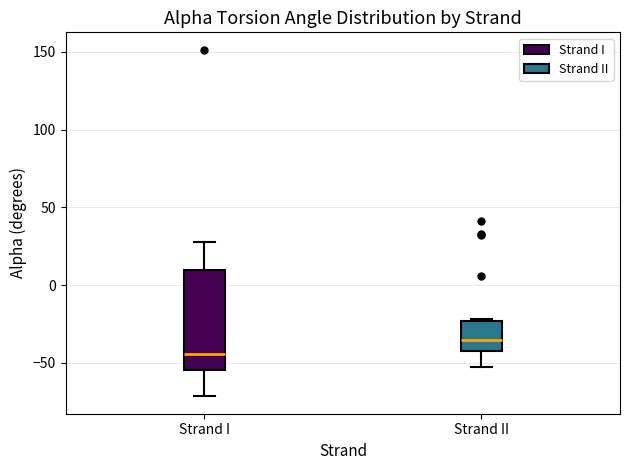

Comparing the boxes themselves (not the whiskers), which one is the tallest?

Strand I